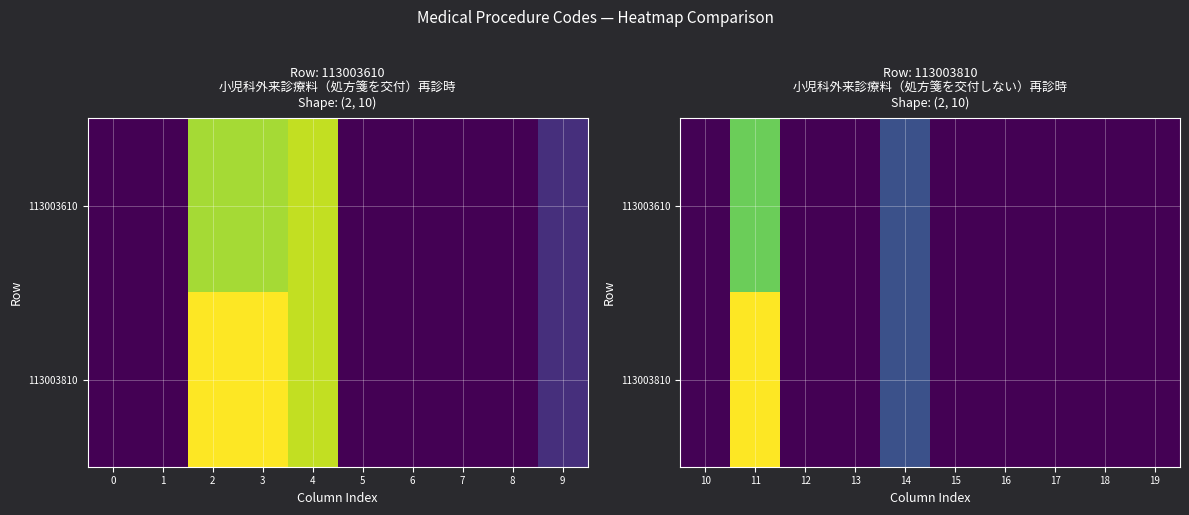

Where is 113003610 nearest to the value 205?

14